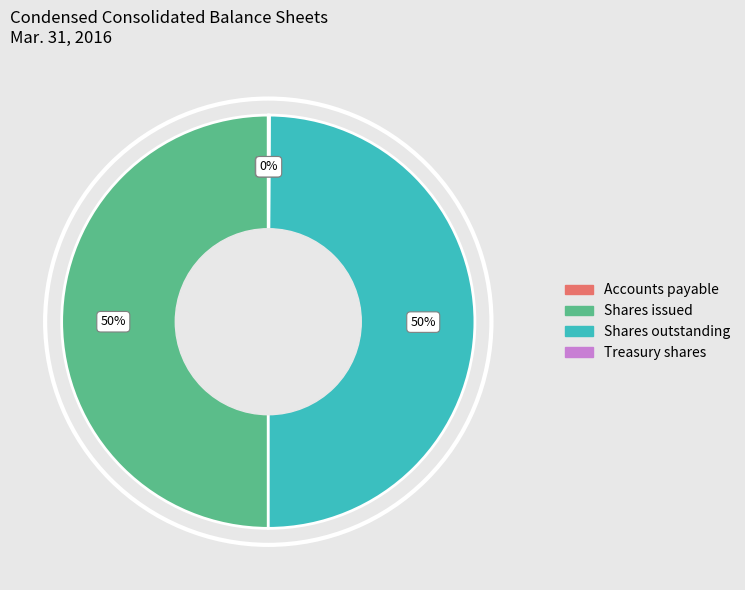

To the nearest percent, what is the difference between the largest and smallest slice percentages?

50%